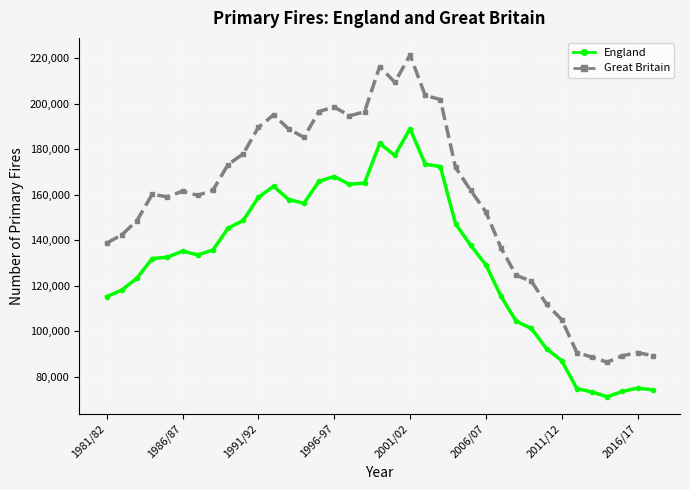

True or false: England and Great Britain intersect in this chart.

False